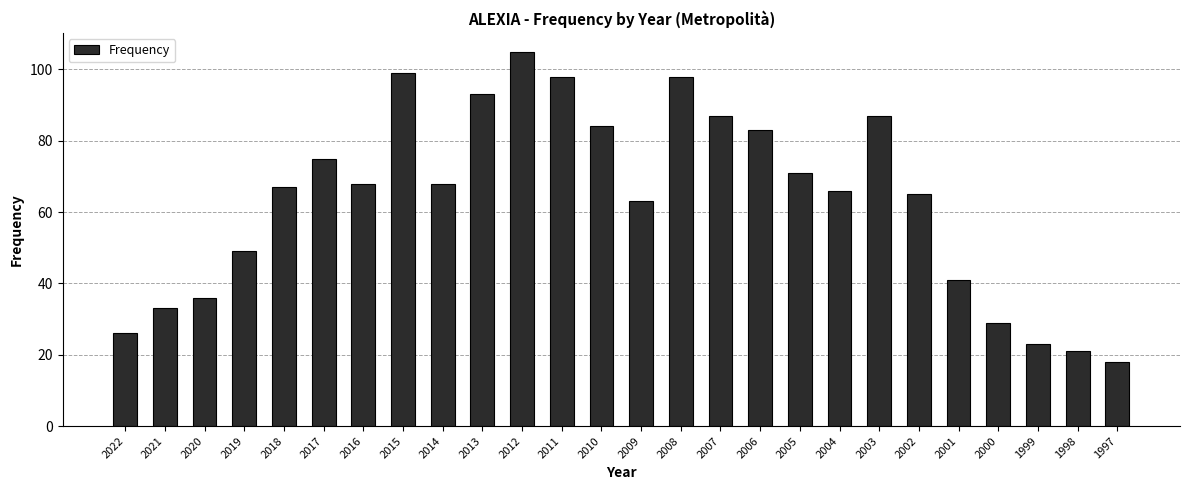

How many distinct data groups are displayed?

1